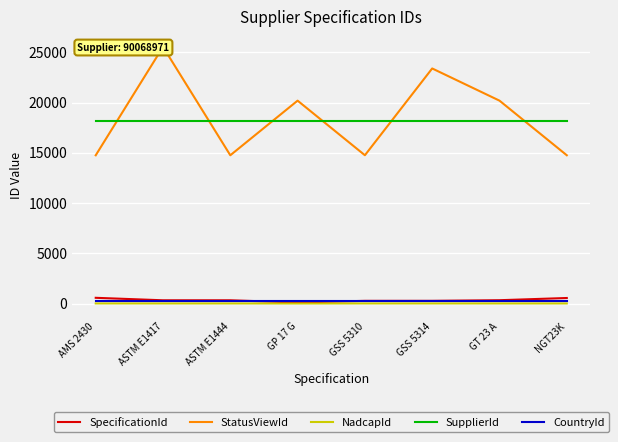

What is the difference between the maximum and minimum values in the NadcapId series?

5